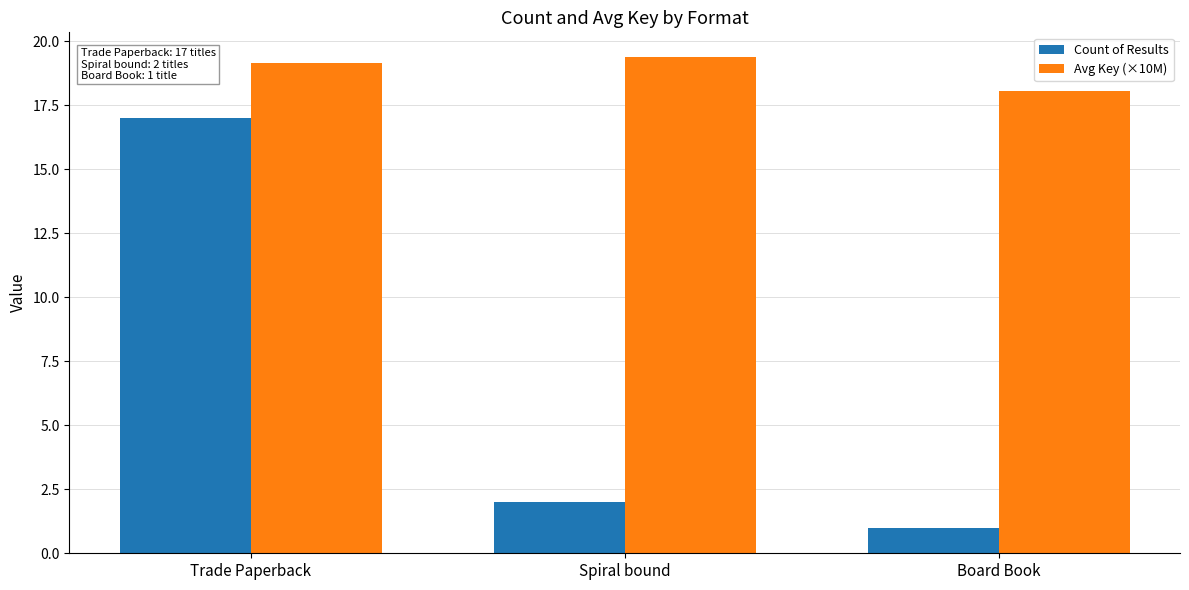

Reading left to right, list all the values displayed in this chart.

Count of Results: Trade Paperback=17.0	Spiral bound=2.0	Board Book=1.0
Avg Key (×10M): Trade Paperback=19.2	Spiral bound=19.4	Board Book=18.0